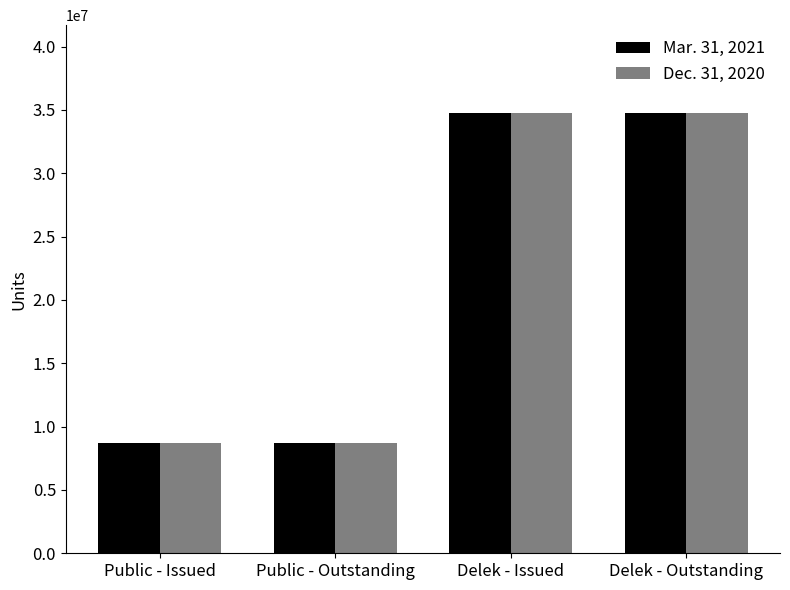

True or false: Dec. 31, 2020 has a value of 21986233 at Delek - Issued.

False